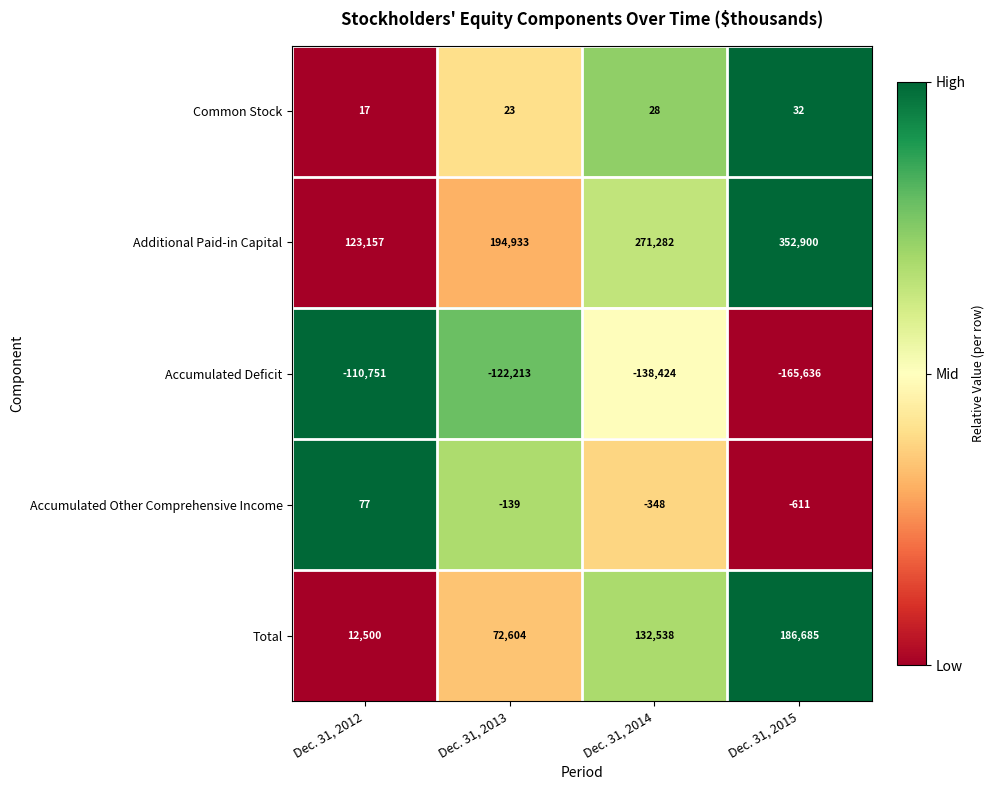

Which series has the largest total across all categories?

Additional Paid-in Capital